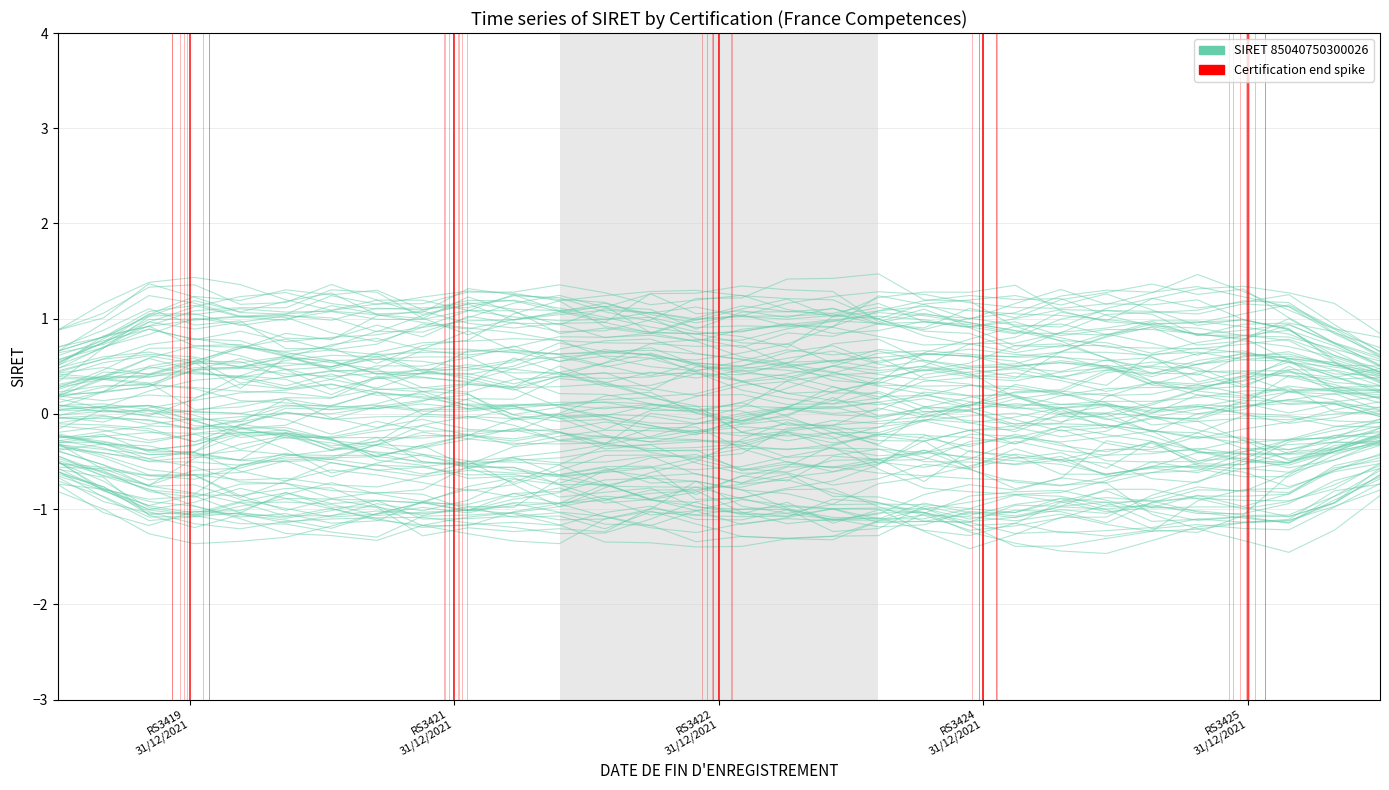

How many data points in RS3422 Techniques de vente are less than 0?

13